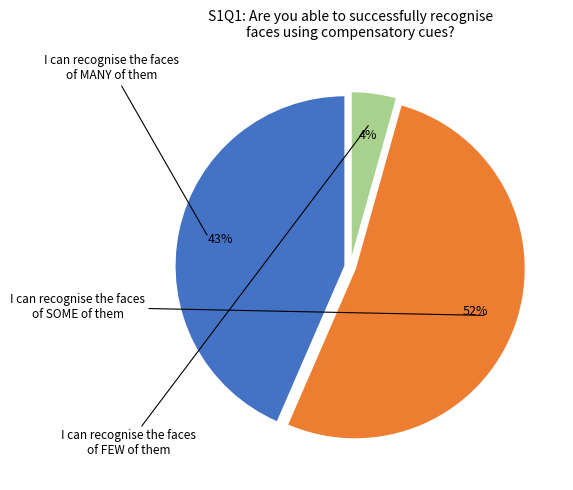

To the nearest percent, what is the difference between the largest and smallest slice percentages?

48%